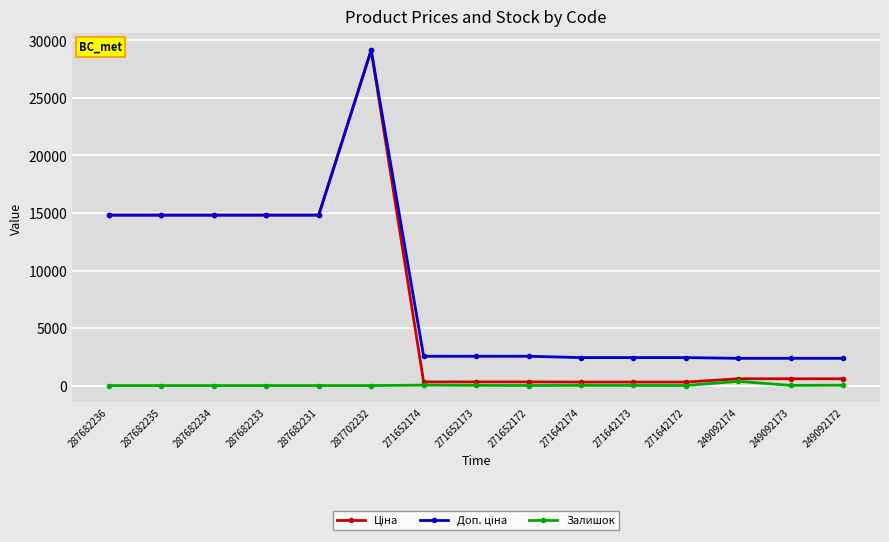

Is it true that Залишок equals 0.0 at 287682234?

True